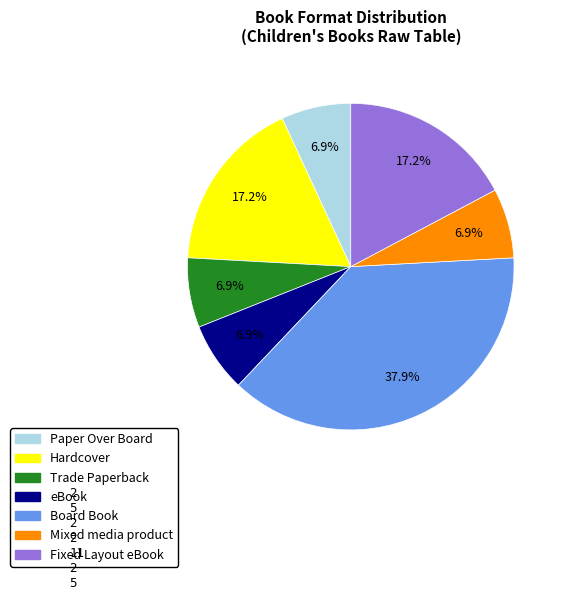

How many slices are in this pie chart?

7